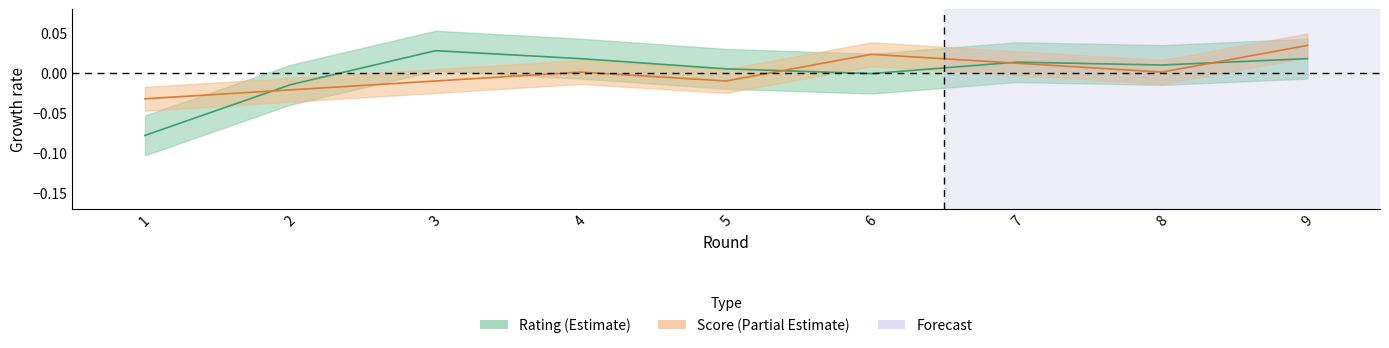

The value of Cumulative Score at 1 is -0.0. True or false?

True